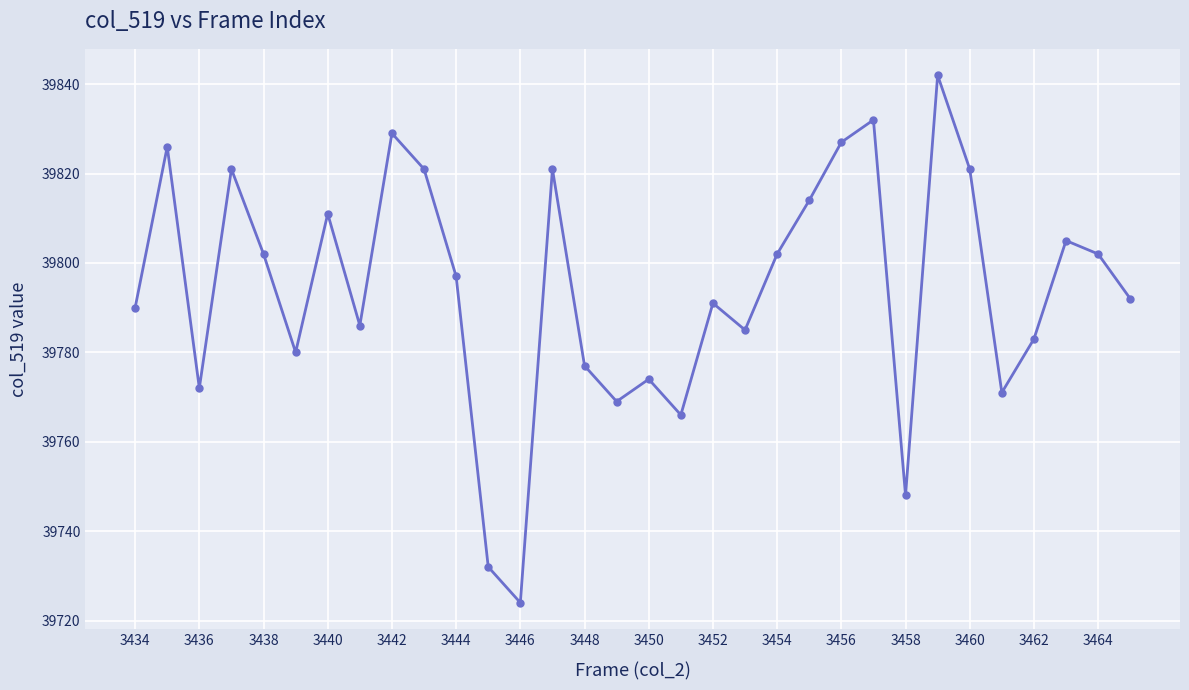

How many interior local valleys (lower than both neighbors) does the data have?

9